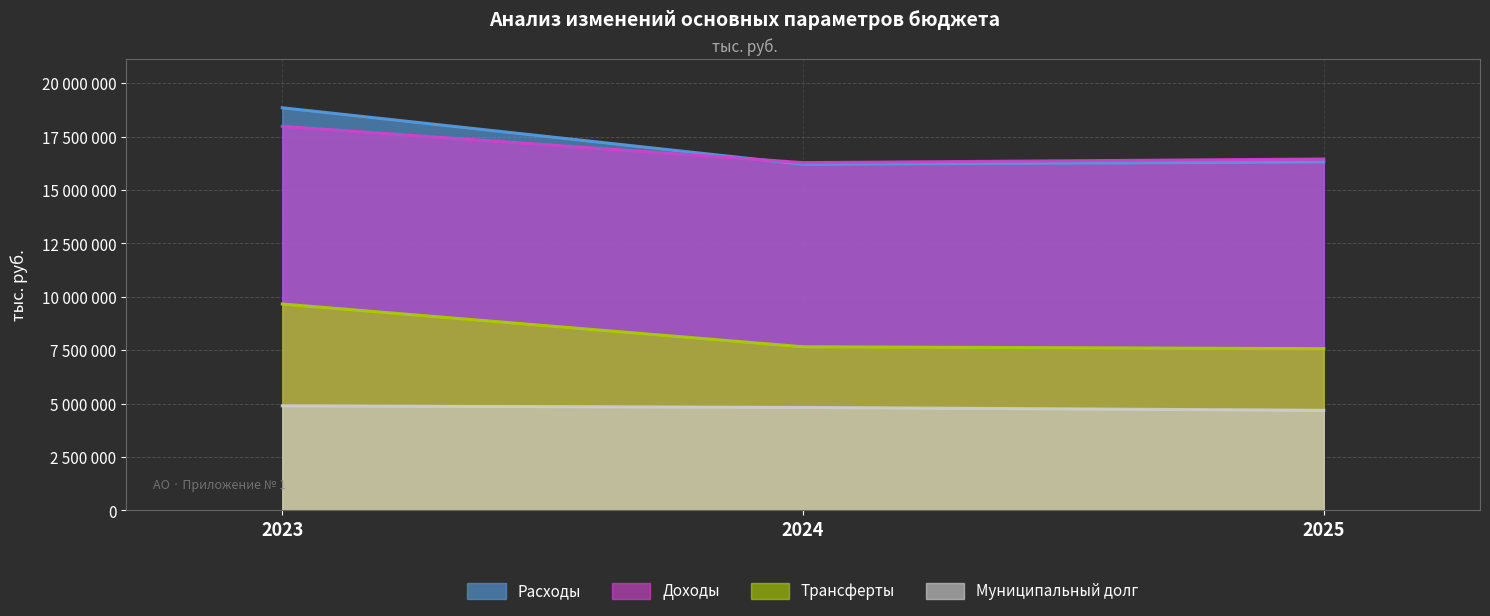

What are all the series names shown in the legend?

Расходы, Доходы, Трансферты, Муниципальный долг